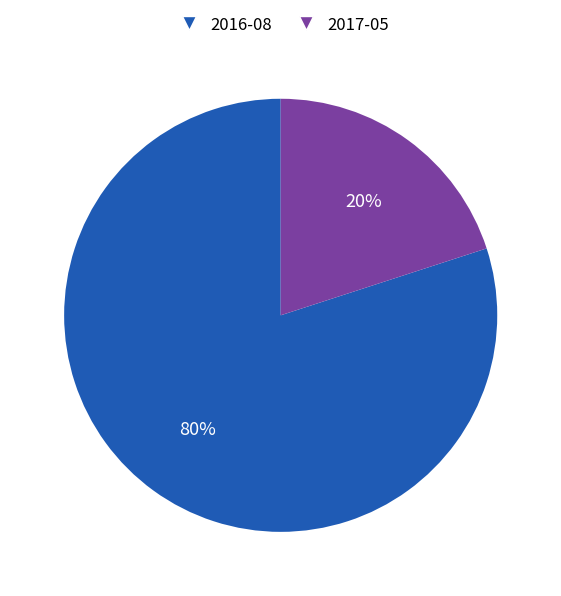

To the nearest percent, what is the average slice percentage?

50%